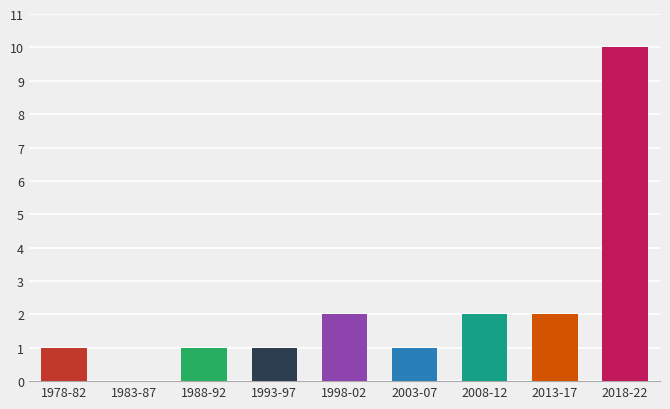

Reading left to right, extract all data points from this chart.

1978-82=1	1983-87=0	1988-92=1	1993-97=1	1998-02=2	2003-07=1	2008-12=2	2013-17=2	2018-22=10